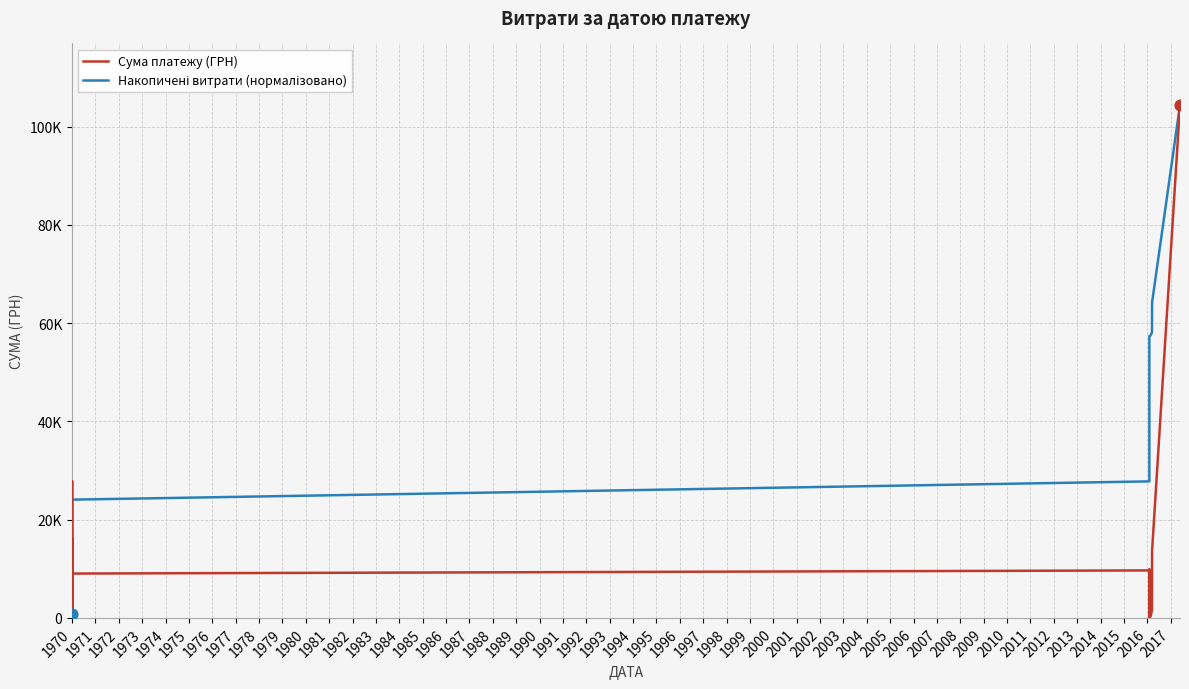

Which series has the largest Y range (max minus min)?

Сума платежу (ГРН)